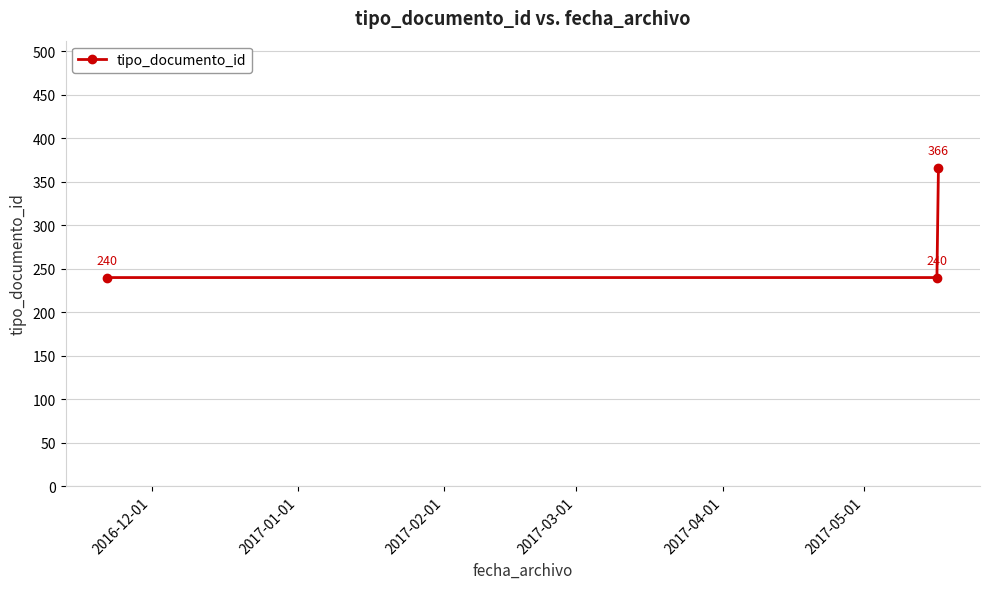

Reading left to right, list all the values displayed in this chart.

240	240	366